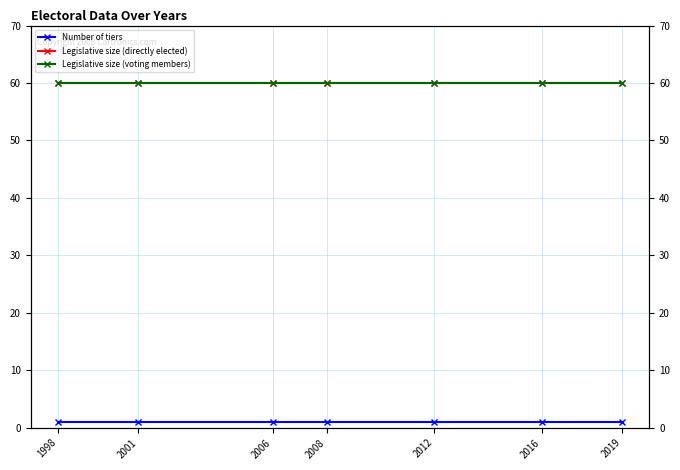

At which label is Number of tiers closest to 1?

1998